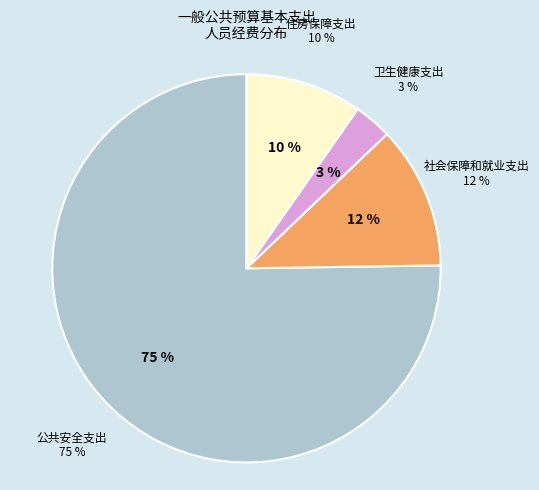

Does 社会保障和就业支出 account for over 50% of the chart?

No